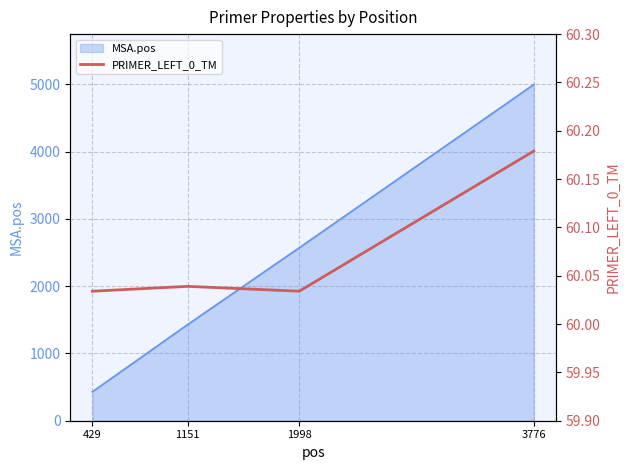

Between 3776 and 429, which is larger?

3776